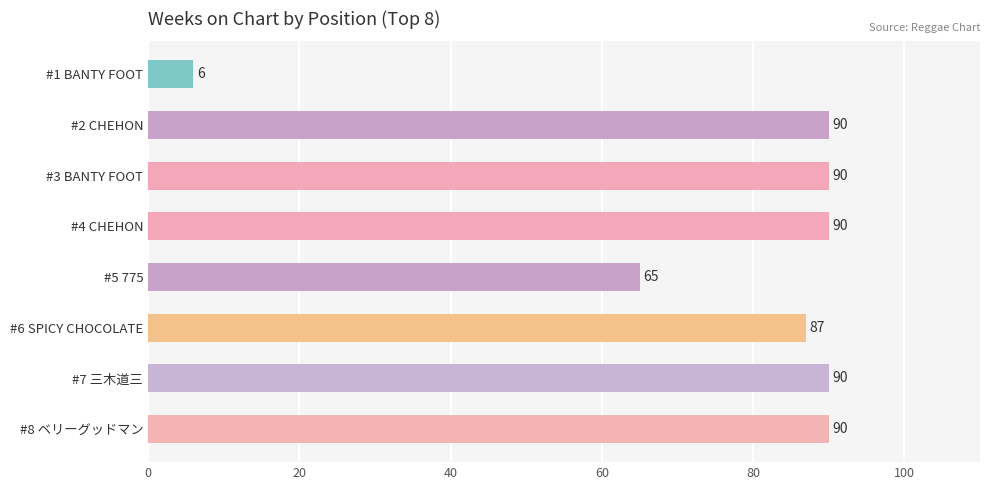

At which label is the value closest to 48?

#5 775